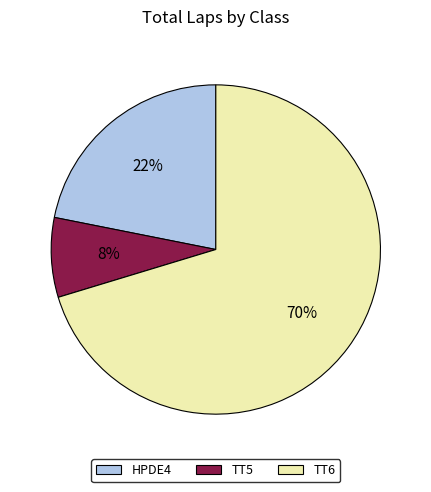

What percentage is the TT6 slice, to the nearest percent?

70%